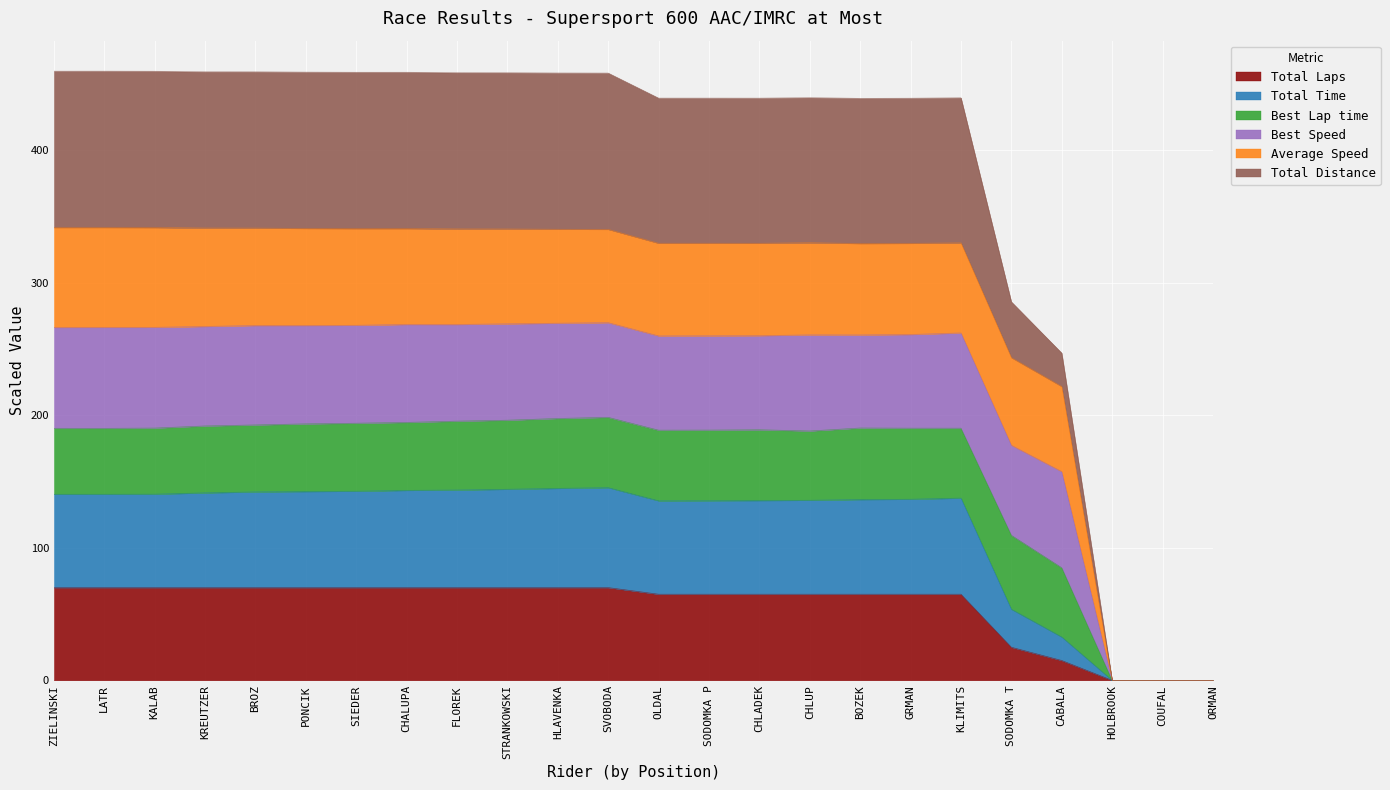

What are all the series names shown in the legend?

Total Laps, Total Time, Best Lap time, Best Speed, Average Speed, Total Distance